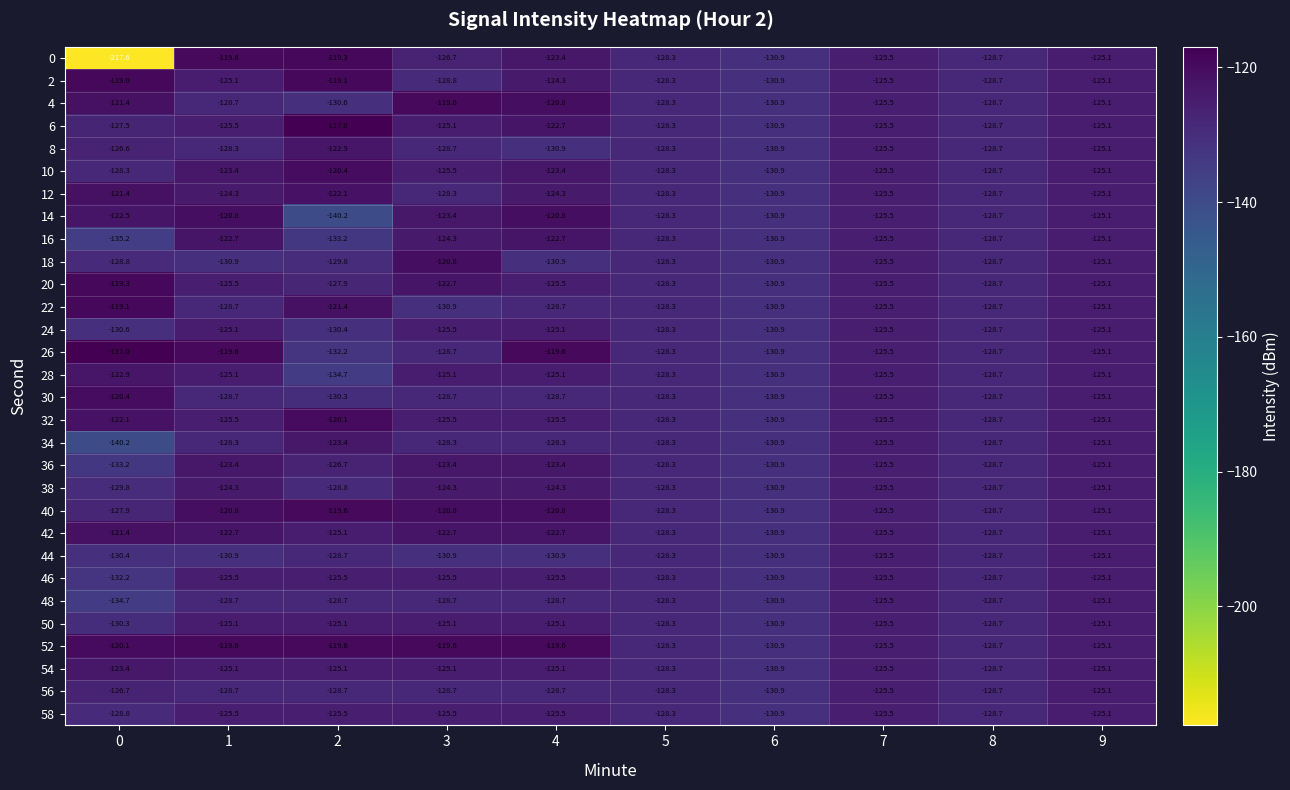

True or false: 10 has a value of -83.6 at 3.

False